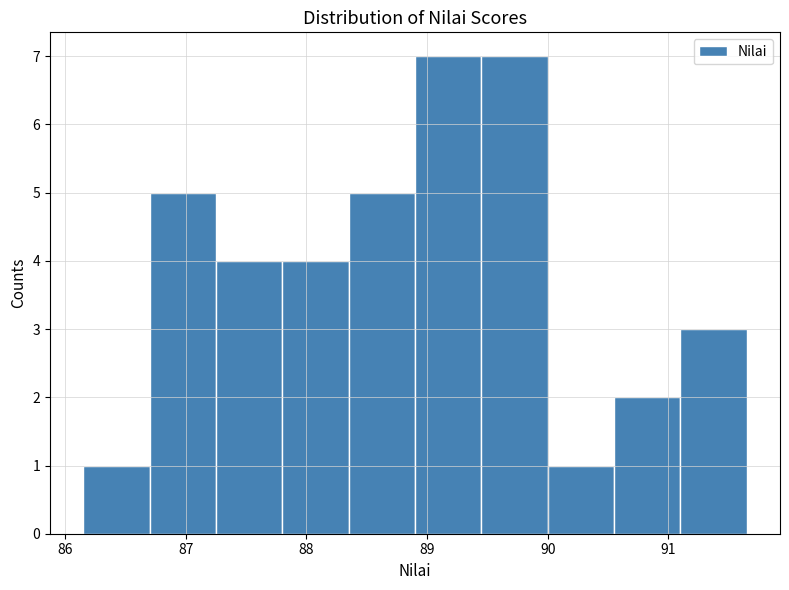

Reading left to right, list every bar in this chart as the range it spans on the x-axis followed by its height. Neither the bar edges nor the heights are printed on the chart, so give them approximately, as read against the axes.

86.15 to 86.70: 1
86.70 to 87.25: 5
87.25 to 87.80: 4
87.80 to 88.35: 4
88.35 to 88.90: 5
88.90 to 89.45: 7
89.45 to 90.00: 7
90.00 to 90.55: 1
90.55 to 91.10: 2
91.10 to 91.65: 3